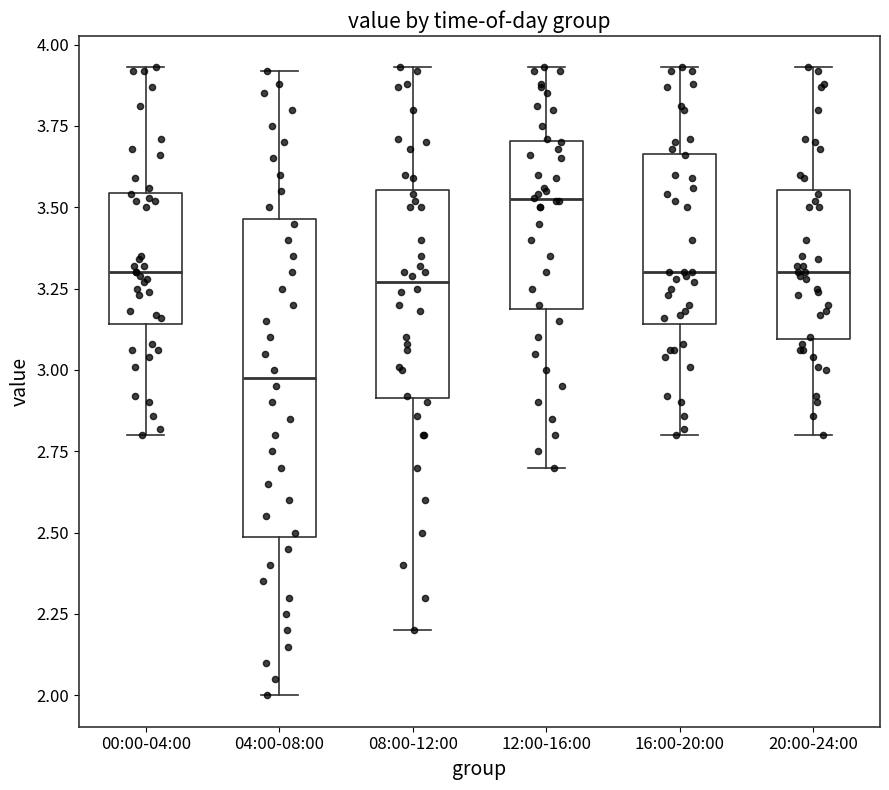

Which box's median line is the highest?

12:00-16:00